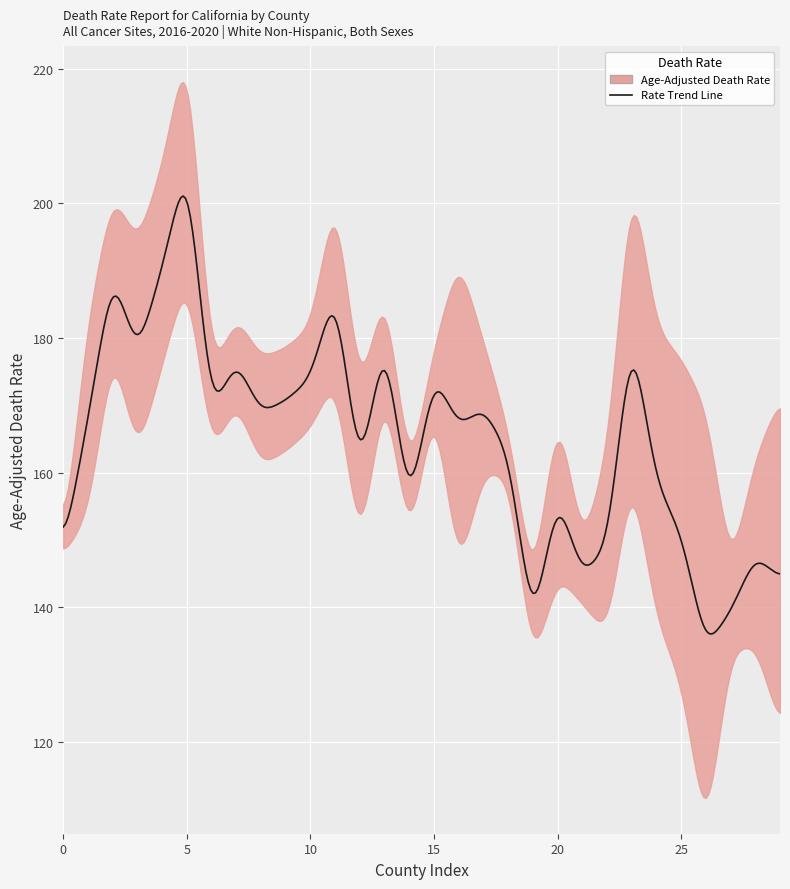

In Lower CI, how many points are lower than both neighbors (excluding endpoints)?

9